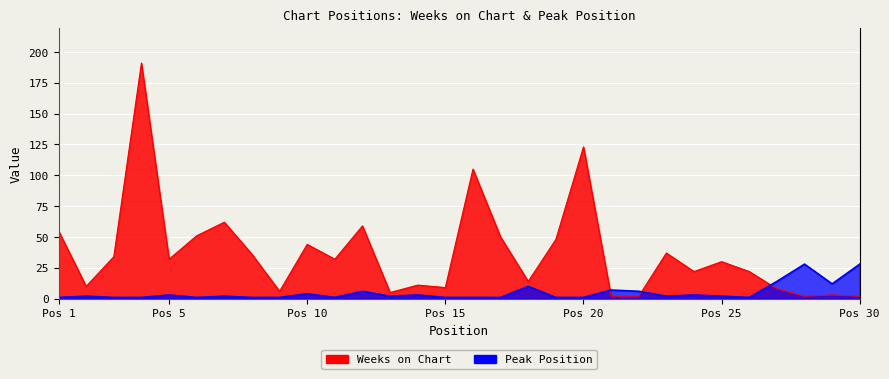

Which series has the largest total across all categories?

Weeks on Chart